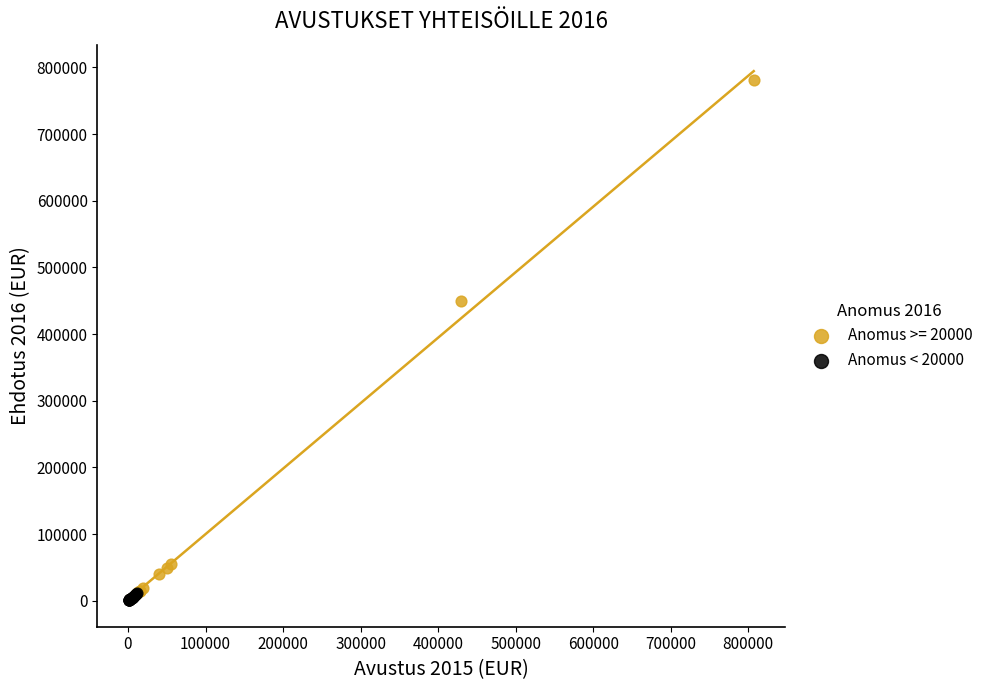

Which series contains the highest Y value?

Anomus >= 20000